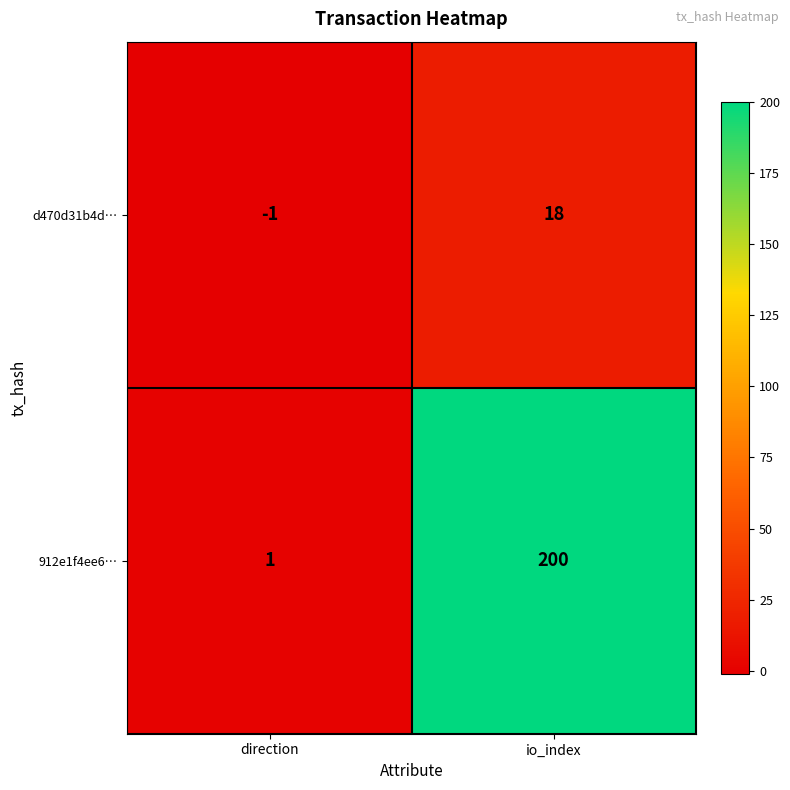

At which category is the sum across all series the highest?

io_index